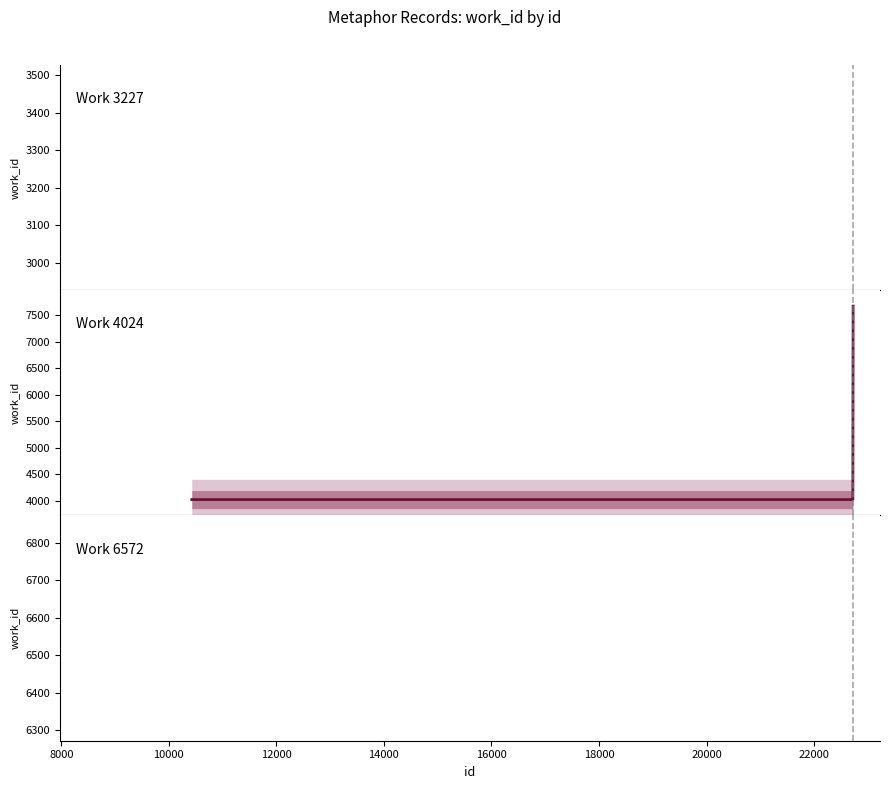

Does the chart display data point markers on the line(s)?

No